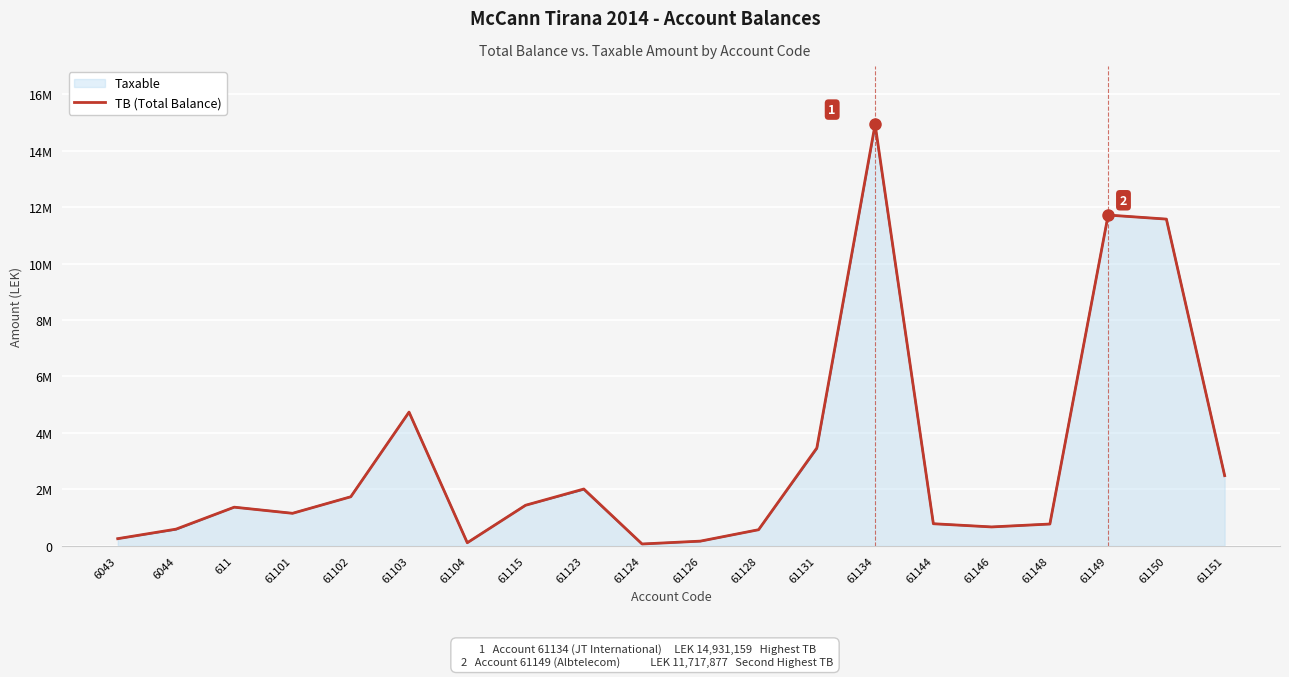

Is this an area chart (filled region under the line)?

Yes